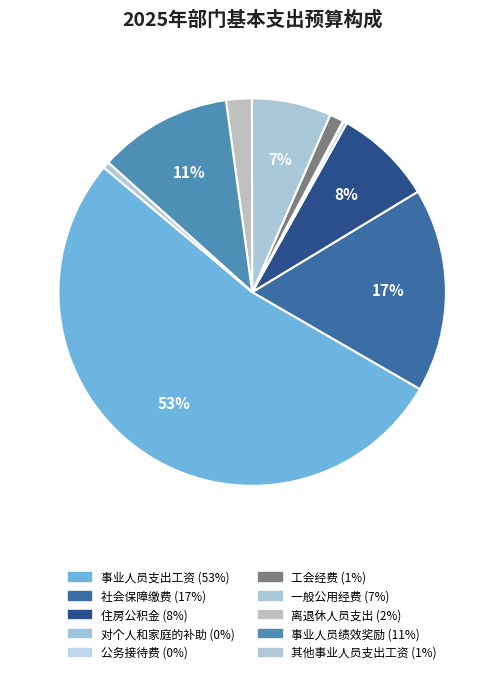

To the nearest percent, what percentage of the pie is 一般公用经费?

7%